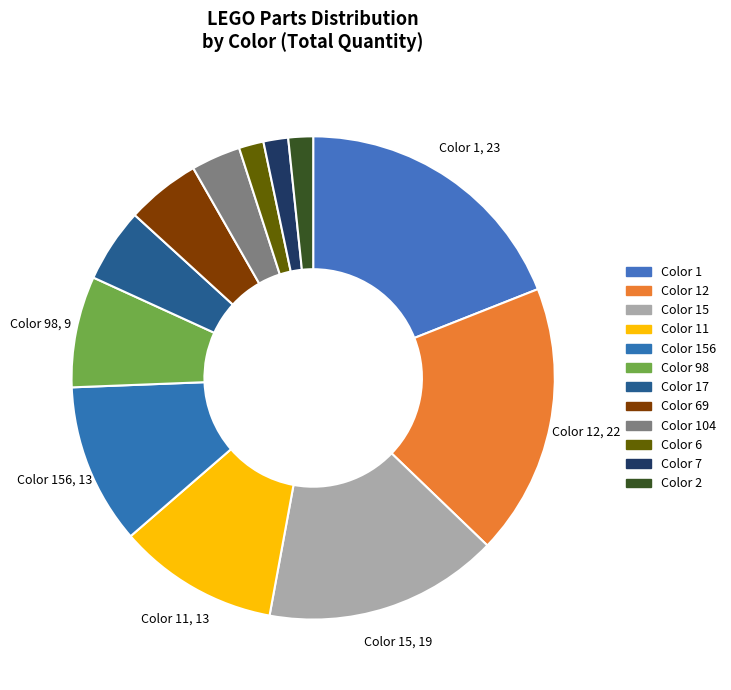

Do Color 156 and Color 104 together represent more than half of the pie?

No